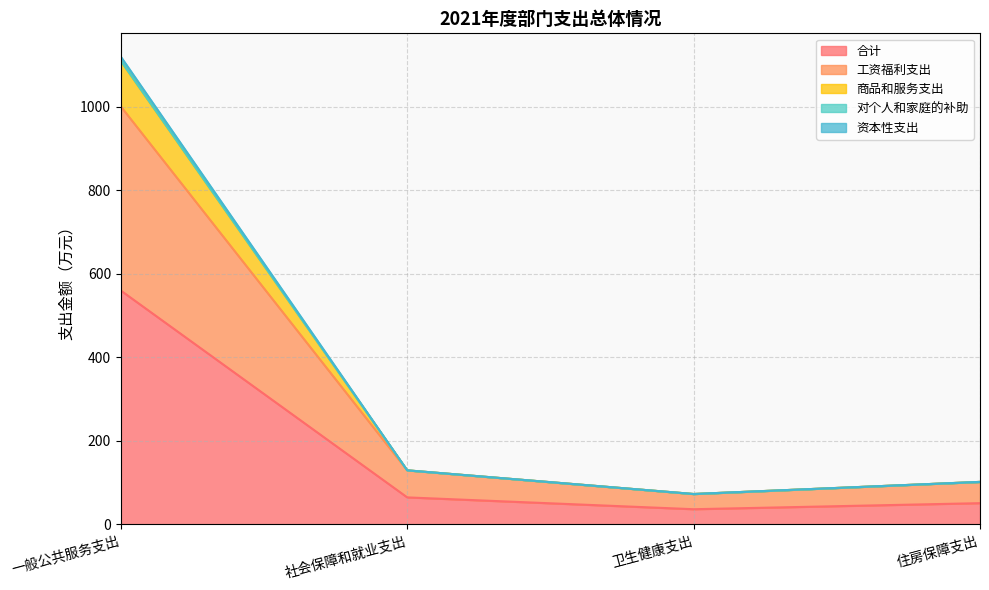

What is the label of the 3rd point from the right?

社会保障和就业支出